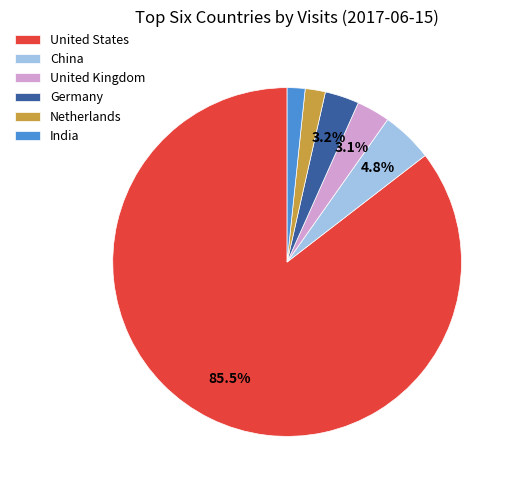

Do India and Germany together represent more than half of the pie?

No